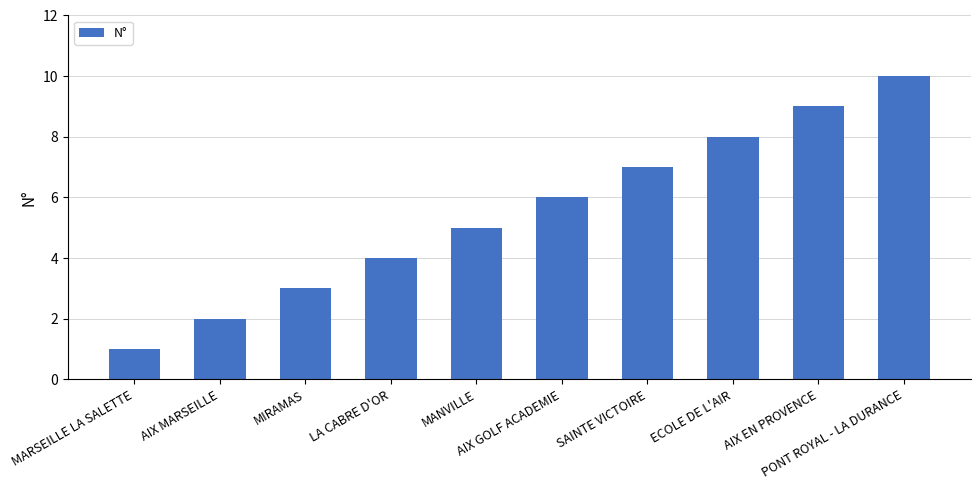

List the labels in order of value, smallest first.

MARSEILLE LA SALETTE, AIX MARSEILLE, MIRAMAS, LA CABRE D'OR, MANVILLE, AIX GOLF ACADEMIE, SAINTE VICTOIRE, ECOLE DE L'AIR, AIX EN PROVENCE, PONT ROYAL - LA DURANCE